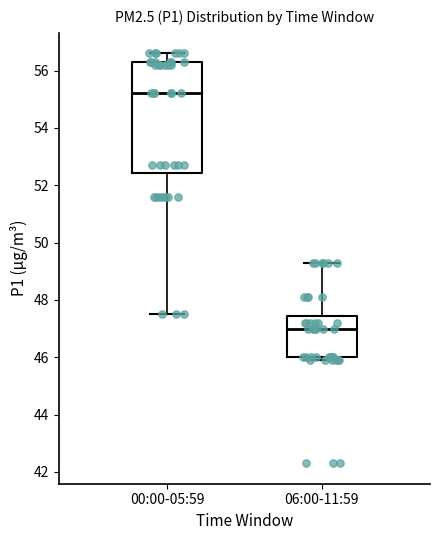

Reading left to right, read every box against the y-axis: the position of its median line, the range the box covers, and the ends of its whiskers. The values are not printed on the chart, so give them approximately, as read against the axis.

00:00-05:59: median 55.2, box 52.4 to 56.4, whiskers 47.6 to 56.6
06:00-11:59: median 47.0, box 46.0 to 47.4, whiskers 46.0 (just below the box's lower edge) to 49.4